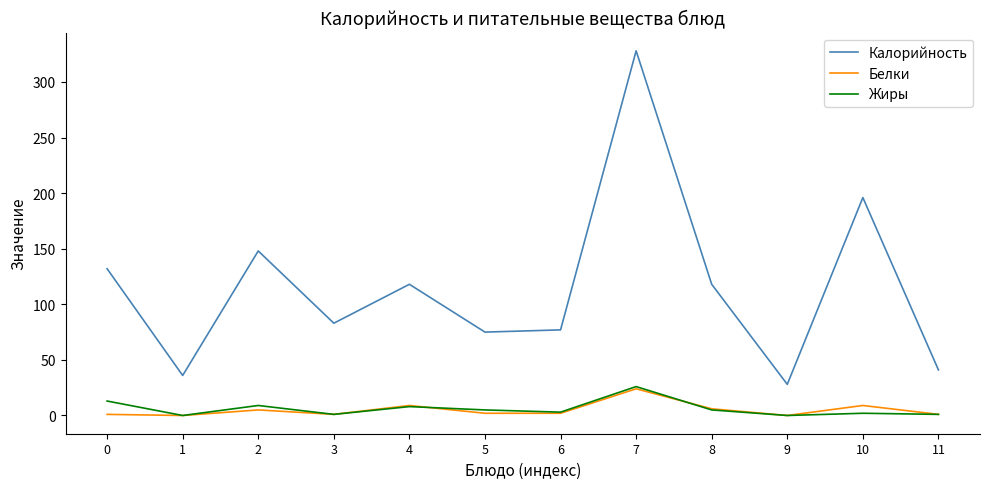

How many distinct data groups are displayed?

3